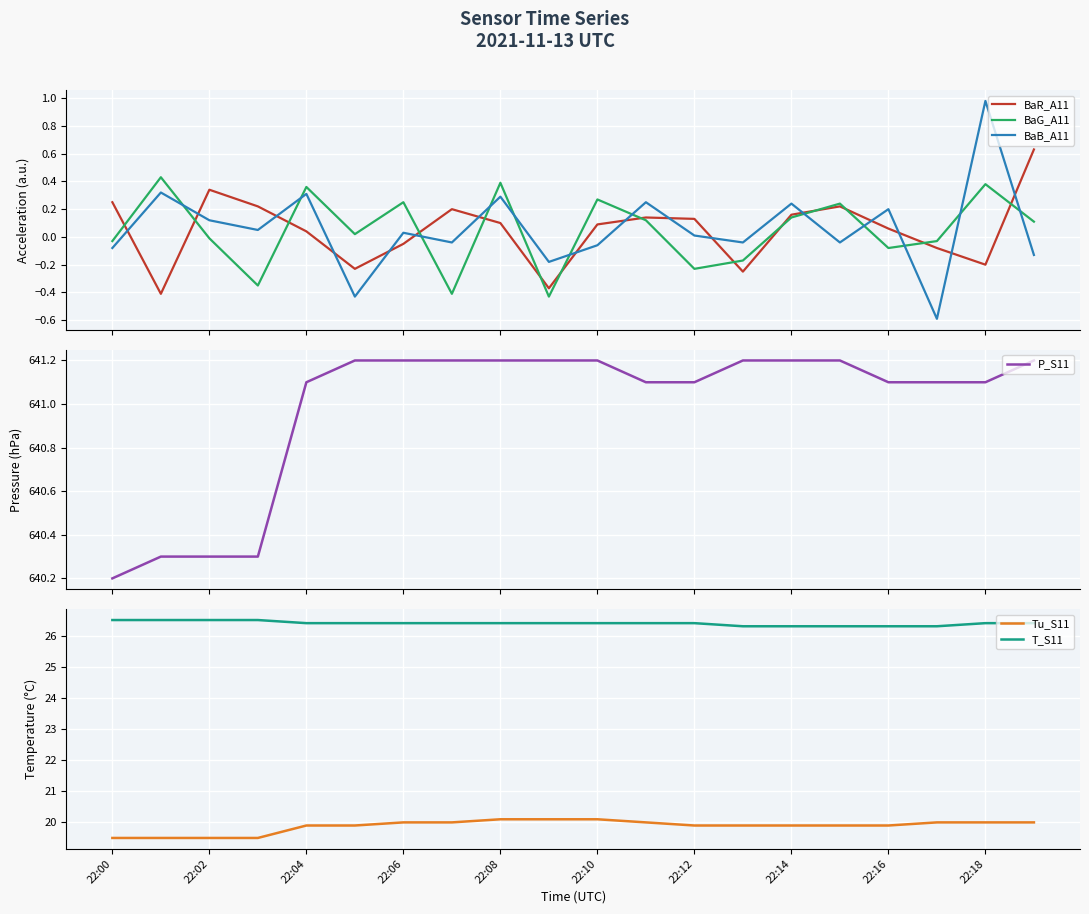

True or false: BaR_A11 and BaB_A11 cross at least once.

True